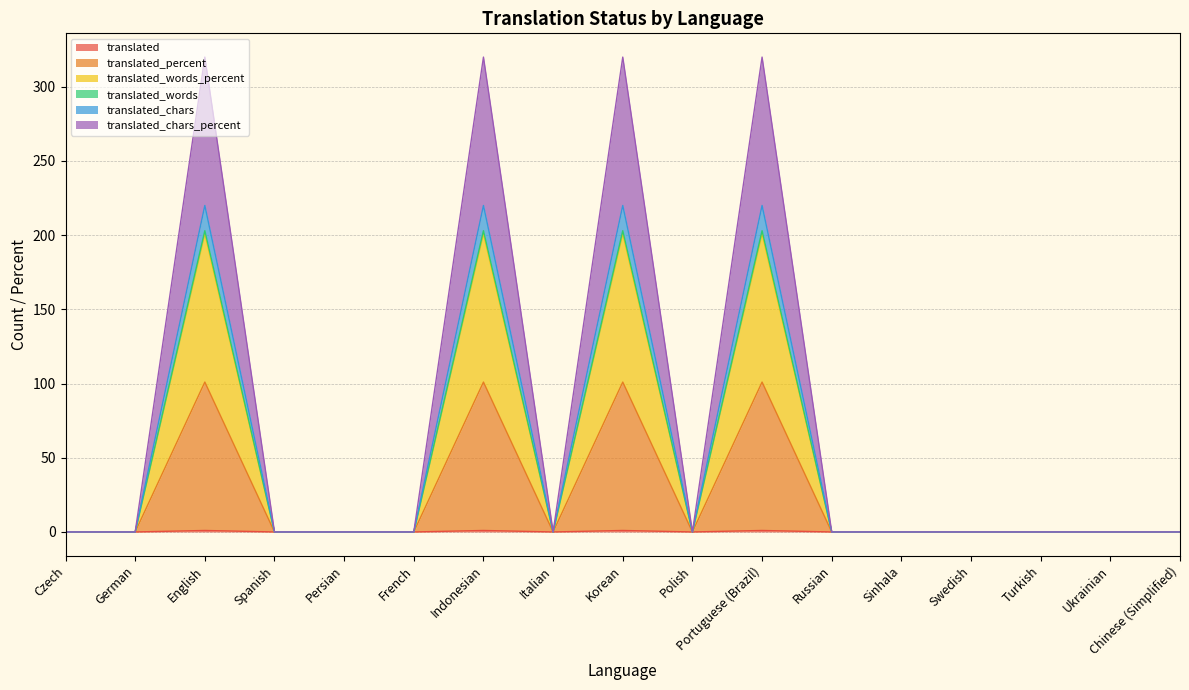

Is it true that translated_percent equals 0 at Spanish?

True